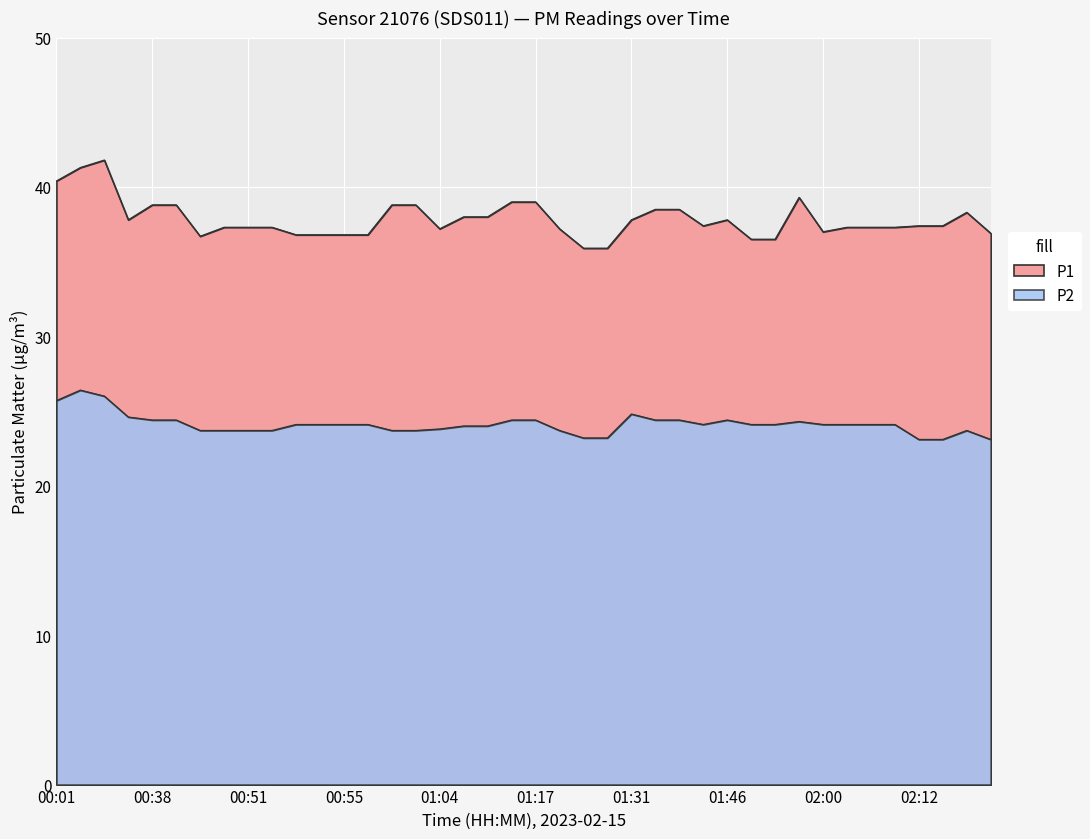

Which series has the largest range (max minus min)?

P1